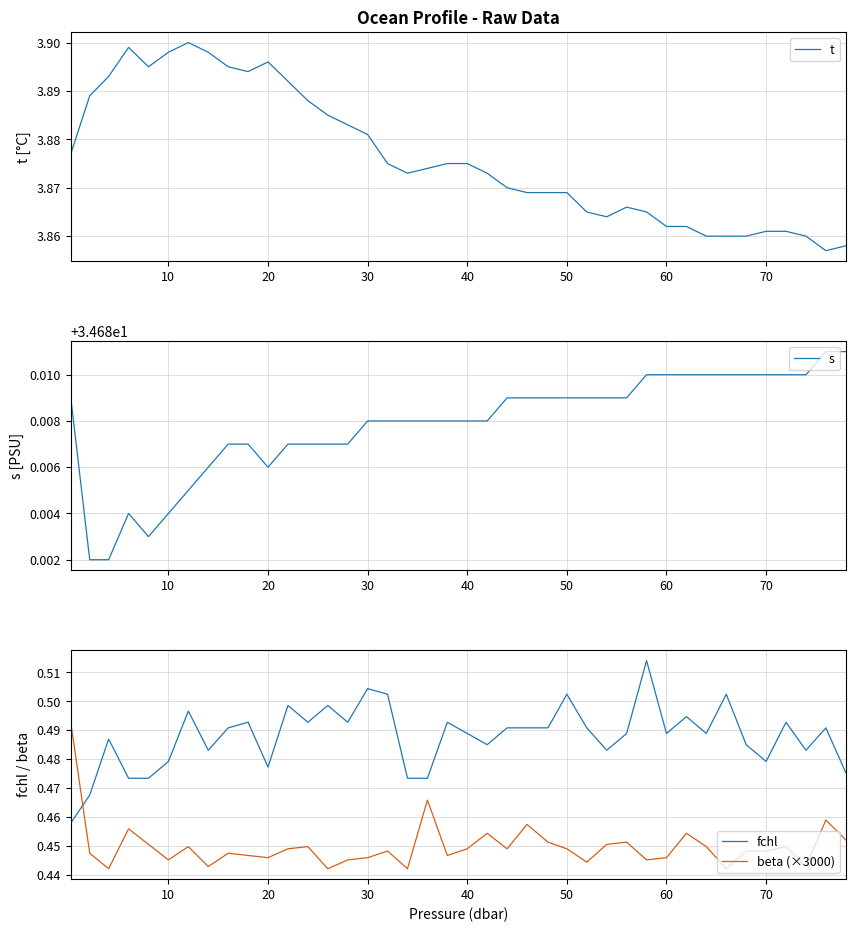

Reading left to right, extract all data points from this chart.

t: 3.9	3.9	3.9	3.9	3.9	3.9	3.9	3.9	3.9	3.9	3.9	3.9	3.9	3.9	3.9	3.9	3.9	3.9	3.9	3.9	3.9	3.9	3.9	3.9	3.9	3.9	3.9	3.9	3.9	3.9	3.9	3.9	3.9	3.9	3.9	3.9	3.9	3.9	3.9	3.9
s: 34.7	34.7	34.7	34.7	34.7	34.7	34.7	34.7	34.7	34.7	34.7	34.7	34.7	34.7	34.7	34.7	34.7	34.7	34.7	34.7	34.7	34.7	34.7	34.7	34.7	34.7	34.7	34.7	34.7	34.7	34.7	34.7	34.7	34.7	34.7	34.7	34.7	34.7	34.7	34.7
fchl: 0.5	0.5	0.5	0.5	0.5	0.5	0.5	0.5	0.5	0.5	0.5	0.5	0.5	0.5	0.5	0.5	0.5	0.5	0.5	0.5	0.5	0.5	0.5	0.5	0.5	0.5	0.5	0.5	0.5	0.5	0.5	0.5	0.5	0.5	0.5	0.5	0.5	0.5	0.5	0.5
beta (×3000): 0.5	0.4	0.4	0.5	0.5	0.4	0.4	0.4	0.4	0.4	0.4	0.4	0.4	0.4	0.4	0.4	0.4	0.4	0.5	0.4	0.4	0.5	0.4	0.5	0.5	0.4	0.4	0.5	0.5	0.4	0.4	0.5	0.4	0.4	0.4	0.4	0.4	0.4	0.5	0.5